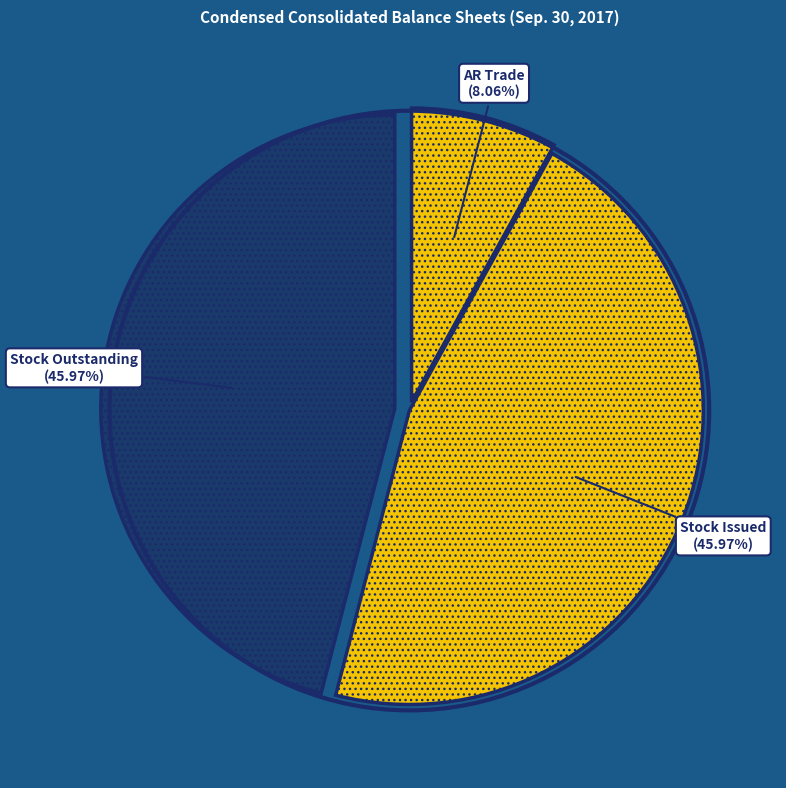

Count the number of slices in the pie.

3